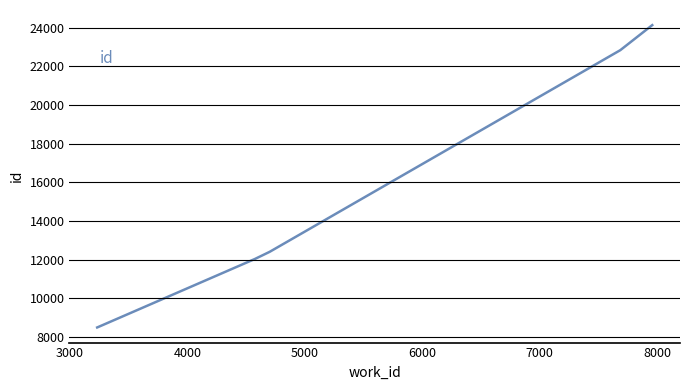

What is the sum of all values?

91888